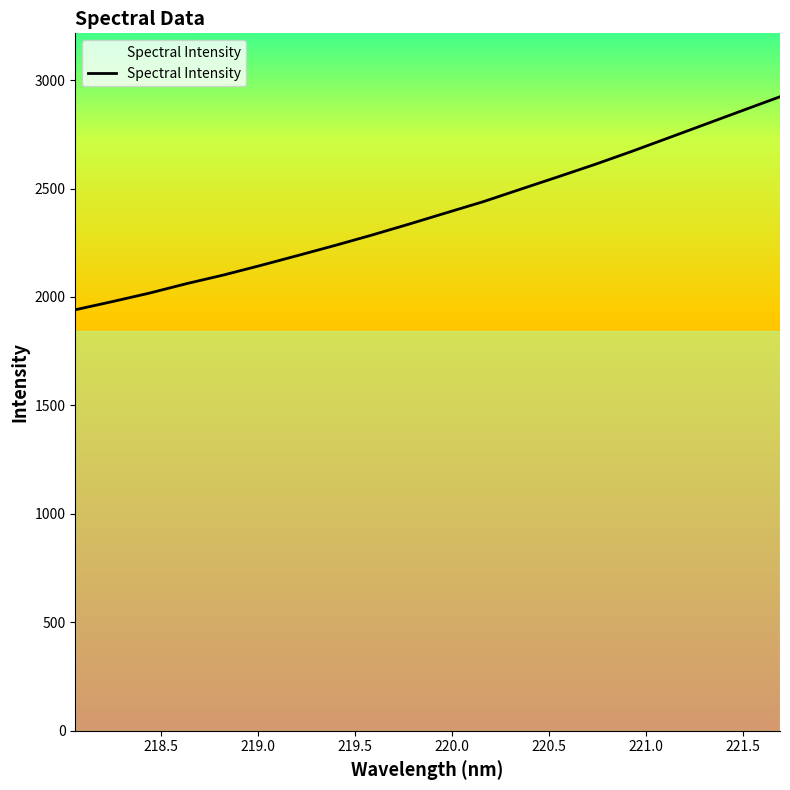

What is the maximum value shown in the chart?

2923.3